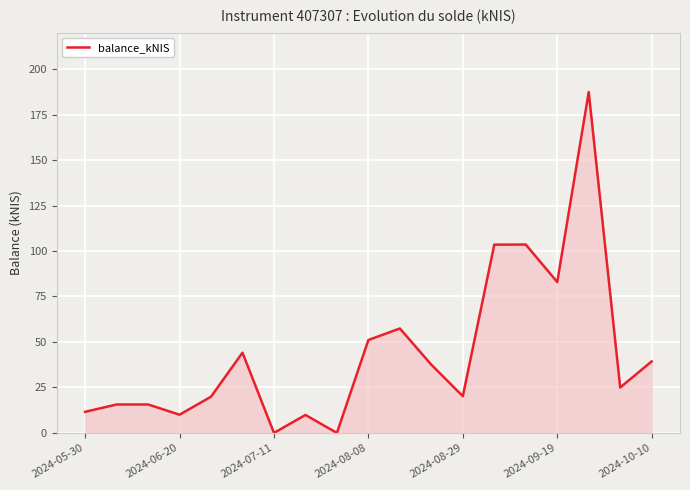

What is the greatest value displayed?

187.4